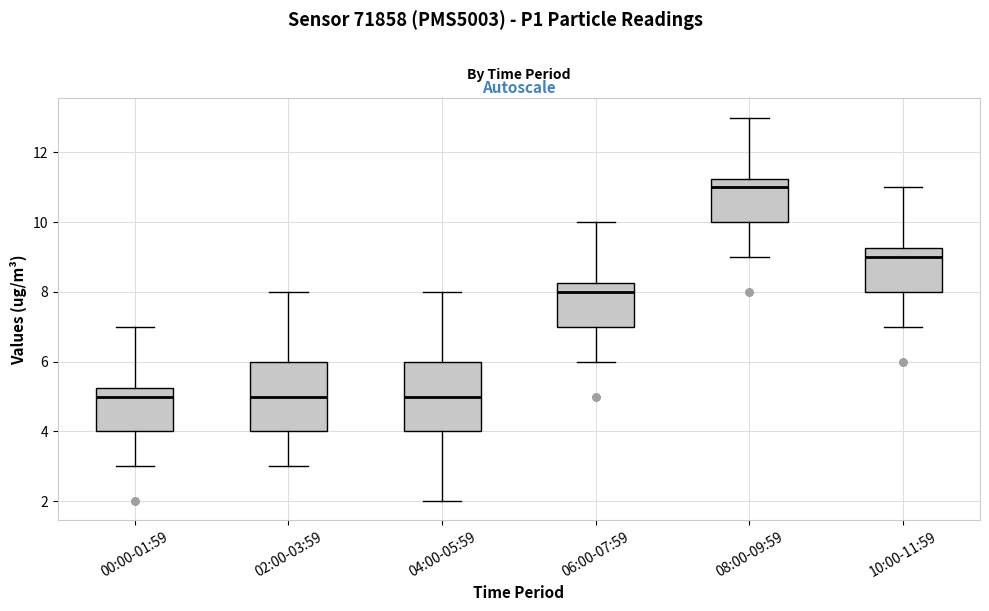

Reading left to right, transcribe this box plot: for each box, give where its median line is, the range the box spans, and where its two whiskers end, as read against the y-axis. The values are not printed on the chart, so give them approximately, as read against the axis.

00:00-01:59: median 5.0, box 4.0 to 5.2, whiskers 3.0 to 7.0
02:00-03:59: median 5.0, box 4.0 to 6.0, whiskers 3.0 to 8.0
04:00-05:59: median 5.0, box 4.0 to 6.0, whiskers 2.0 to 8.0
06:00-07:59: median 8.0, box 7.0 to 8.2, whiskers 6.0 to 10.0
08:00-09:59: median 11.0, box 10.0 to 11.2, whiskers 9.0 to 13.0
10:00-11:59: median 9.0, box 8.0 to 9.2, whiskers 7.0 to 11.0